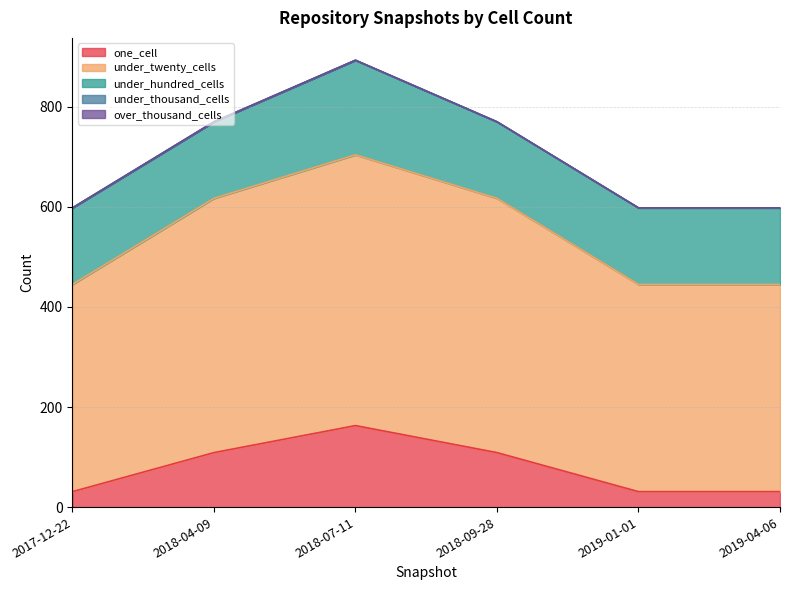

True or false: one_cell and over_thousand_cells cross at least once.

False